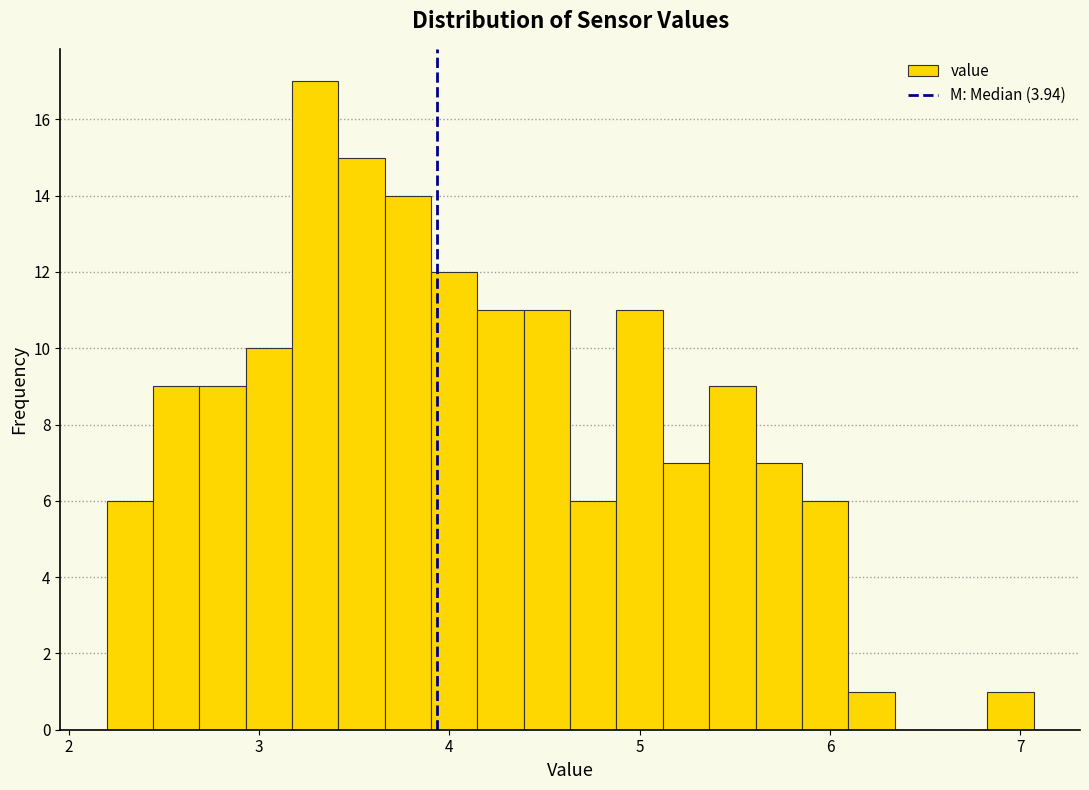

Around what value on the x-axis is the tallest bar? Give the approximate position of its centre, as read against the axis.

3.3